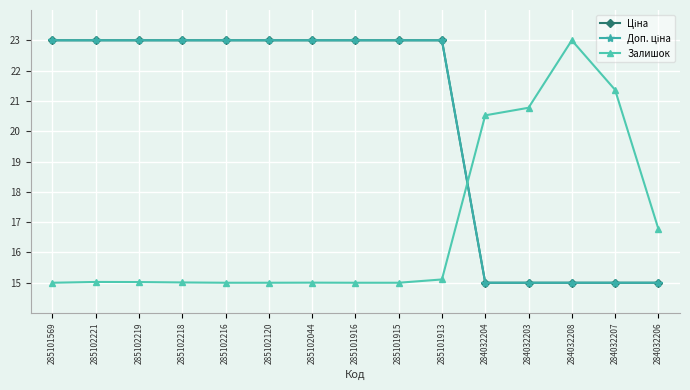

What value does the Залишок series have at 284032203?

20.8